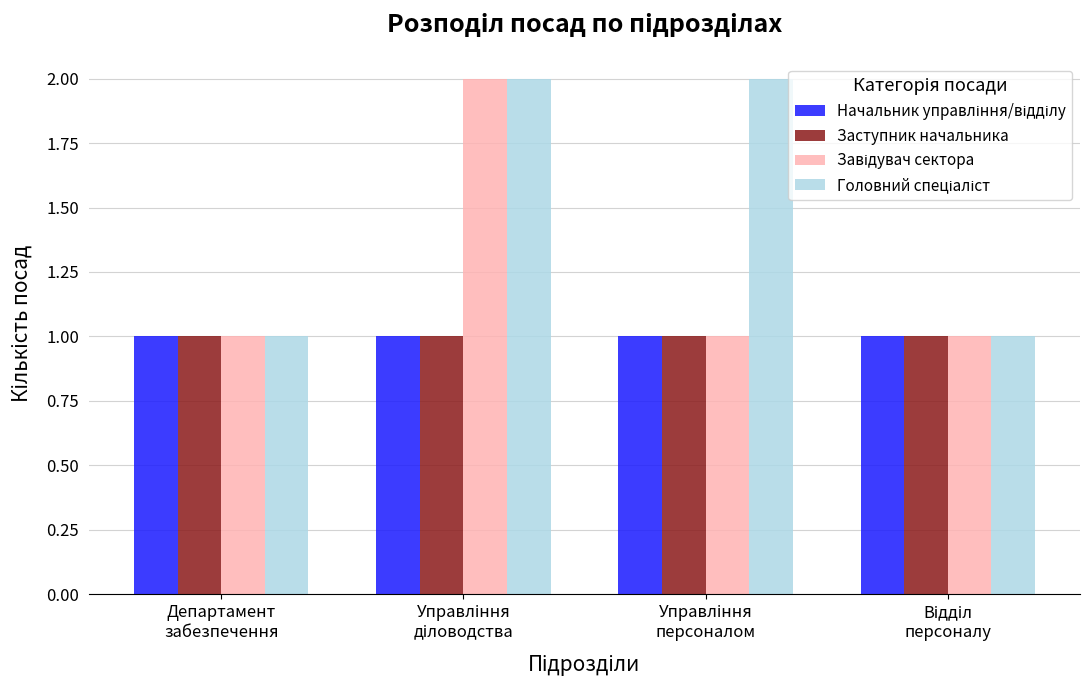

Count the number of categories in the chart.

4